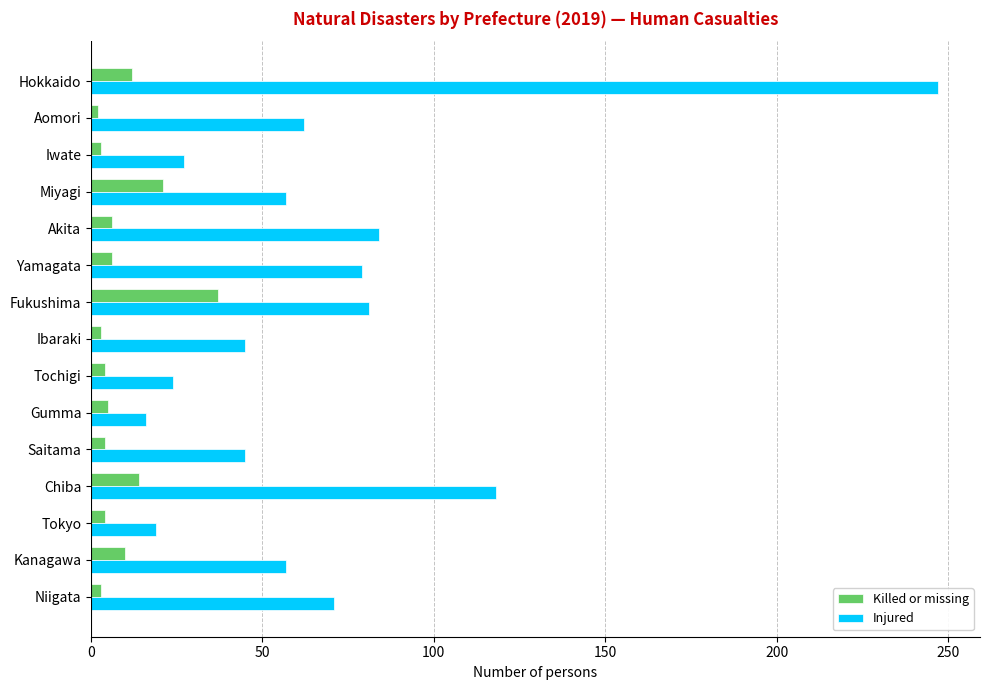

What is the sum of all Killed or missing values?

134